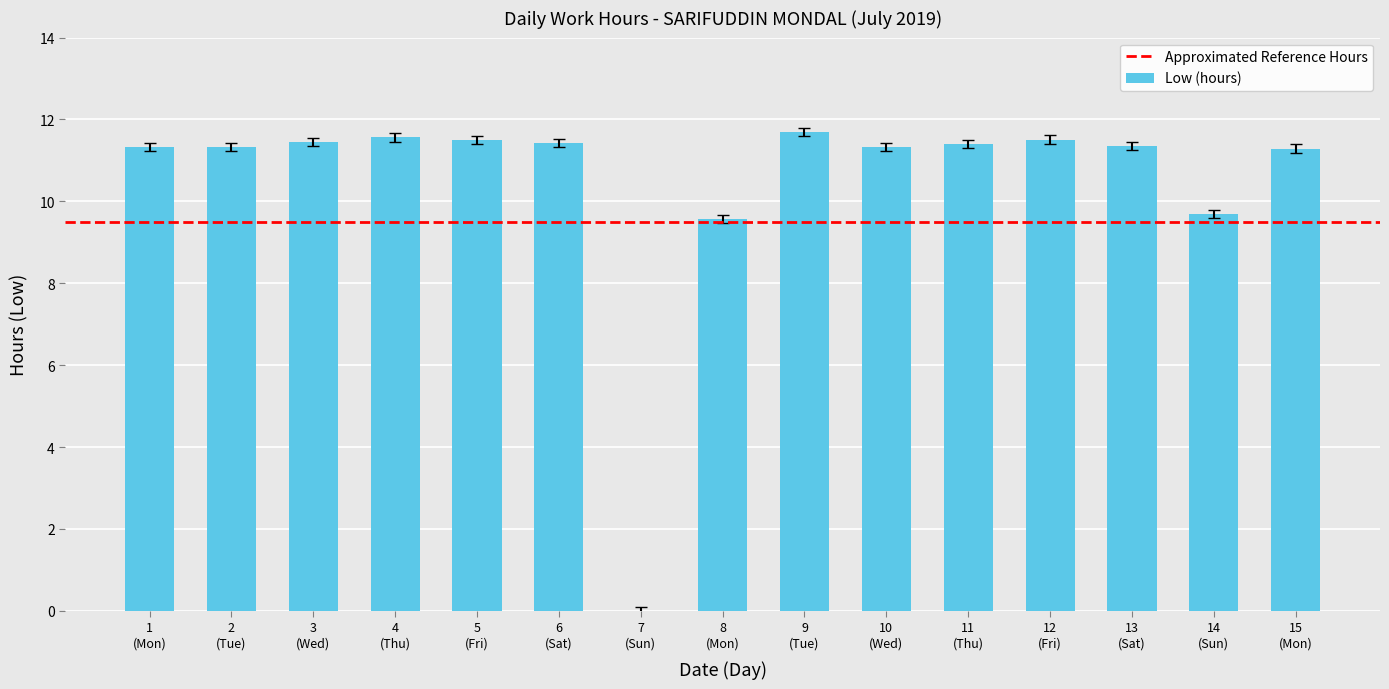

What is the maximum value shown in the chart?

11.7